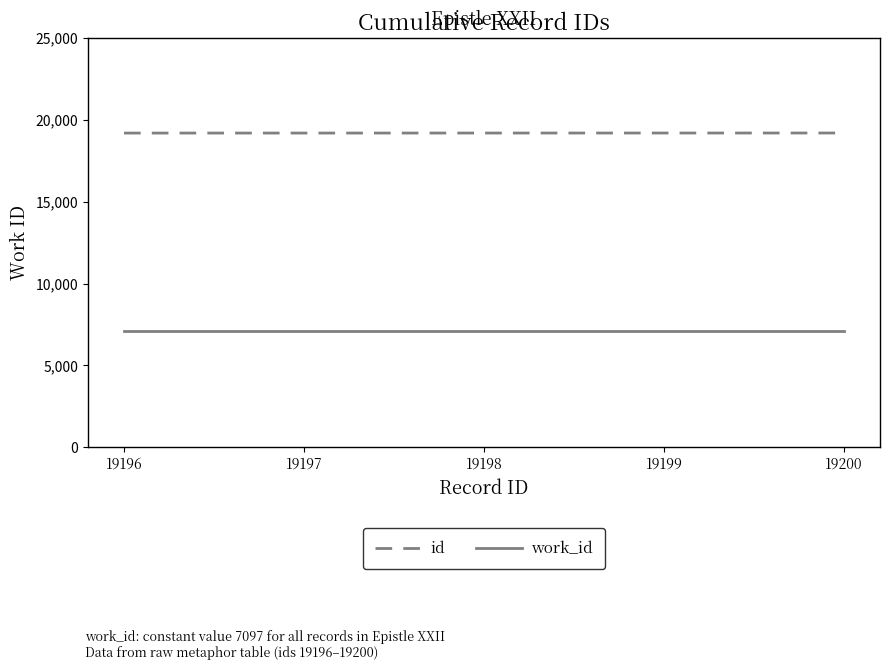

How many series are shown in this chart?

2